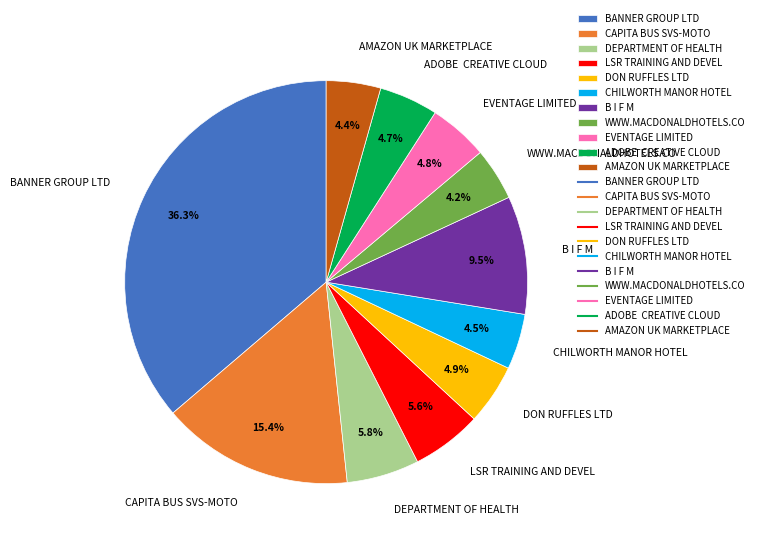

Which slice is the largest?

BANNER GROUP LTD